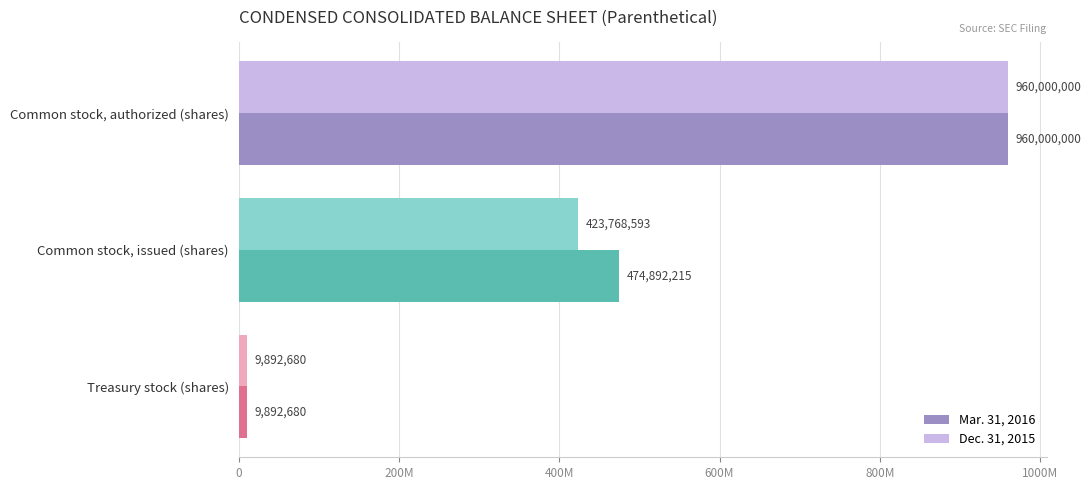

Rank the categories by Dec. 31, 2015 value from lowest to highest.

Treasury stock (shares), Common stock, issued (shares), Common stock, authorized (shares)